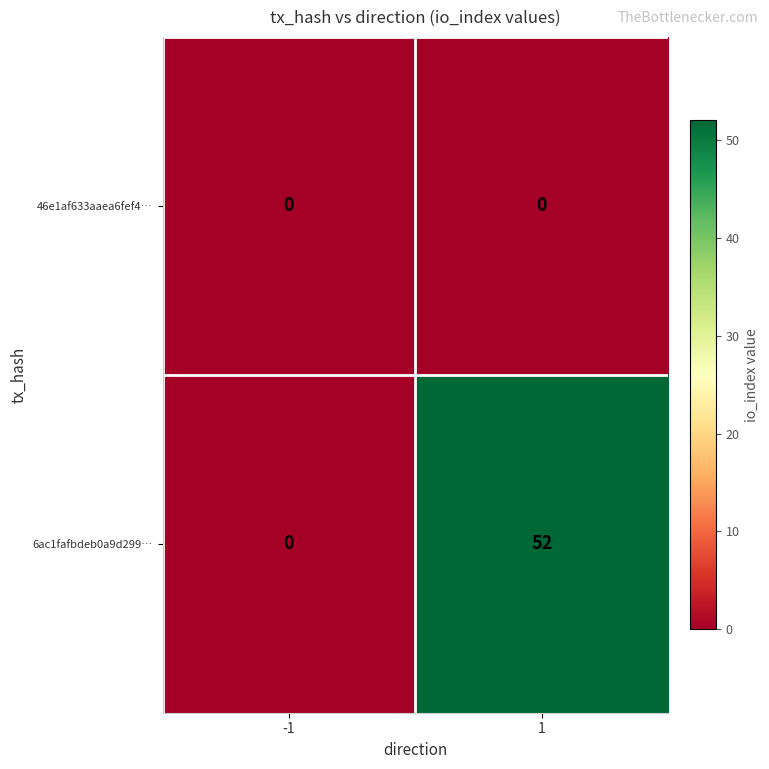

Rank the series by their average value, from lowest to highest.

46e1af633aaea6fef4…, 6ac1fafbdeb0a9d299…